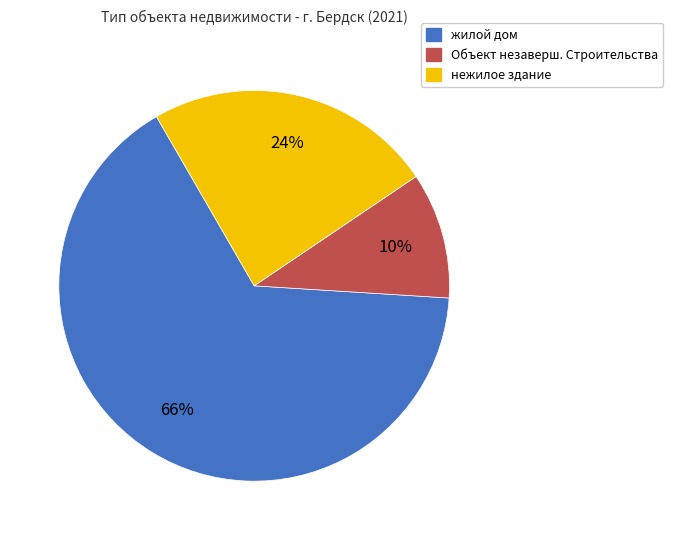

Which category accounts for the majority?

жилой дом